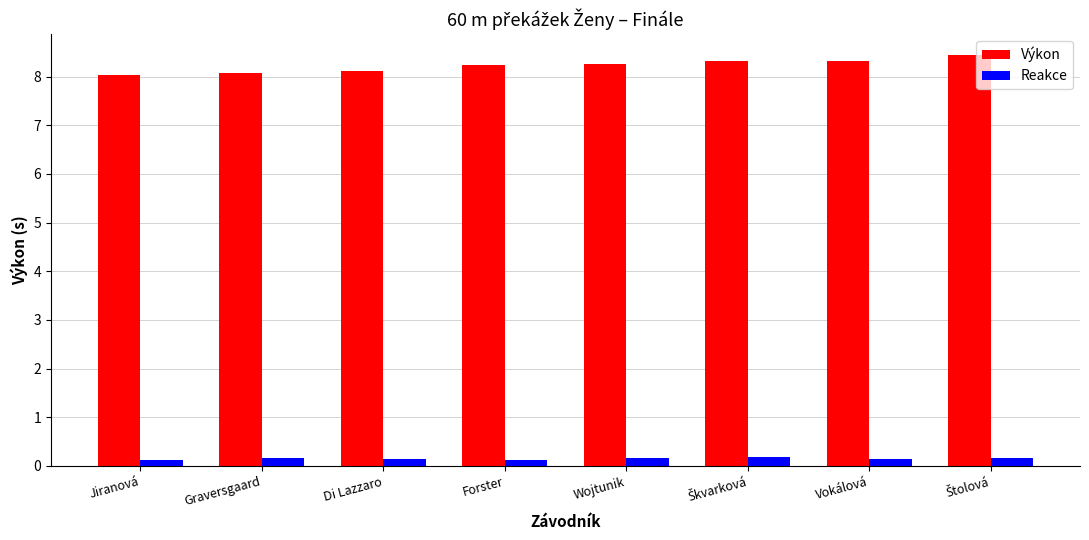

Rank the series by their maximum value, from lowest to highest.

Reakce, Výkon